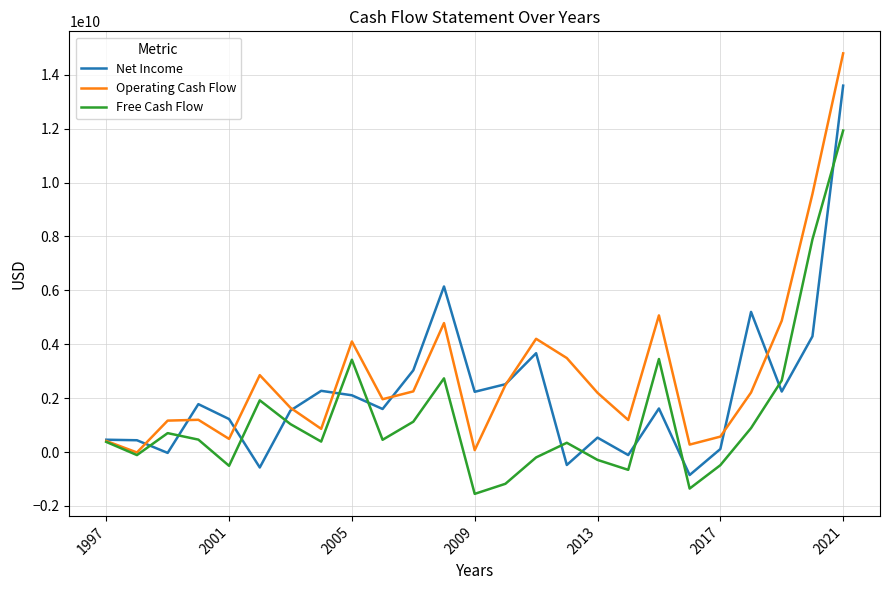

True or false: Free Cash Flow has more than 1 points higher than both neighbors.

True